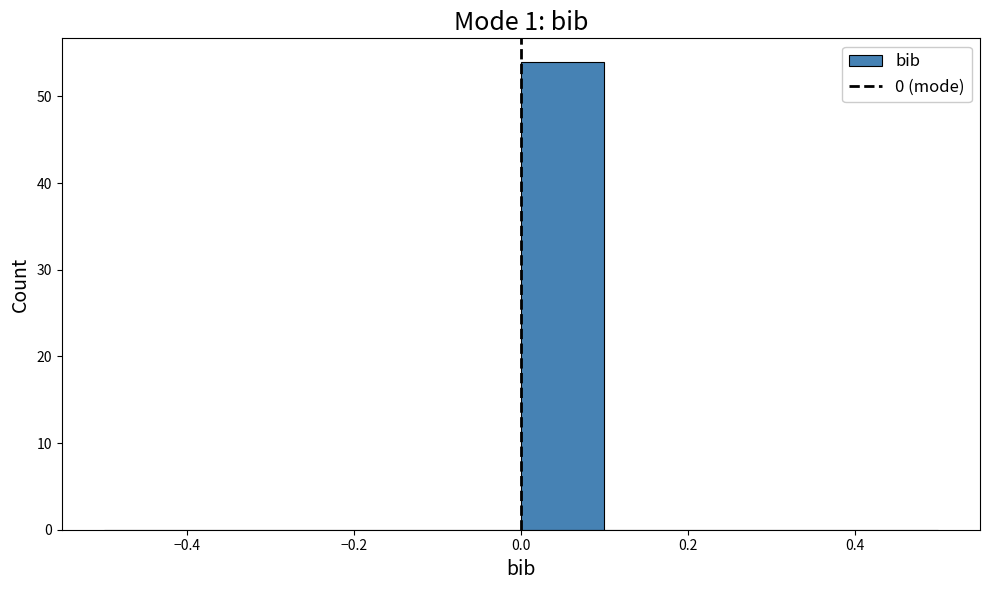

Reading left to right, transcribe this chart: for each bar, give the range it covers on the x-axis and its height. The values are not printed on the chart, so give them approximately, as read against the axis.

-0.5 to -0.4: 0
-0.4 to -0.3: 0
-0.3 to -0.2: 0
-0.2 to -0.1: 0
-0.1 to 0.0: 0
0.0 to 0.1: 54
0.1 to 0.2: 0
0.2 to 0.3: 0
0.3 to 0.4: 0
0.4 to 0.5: 0